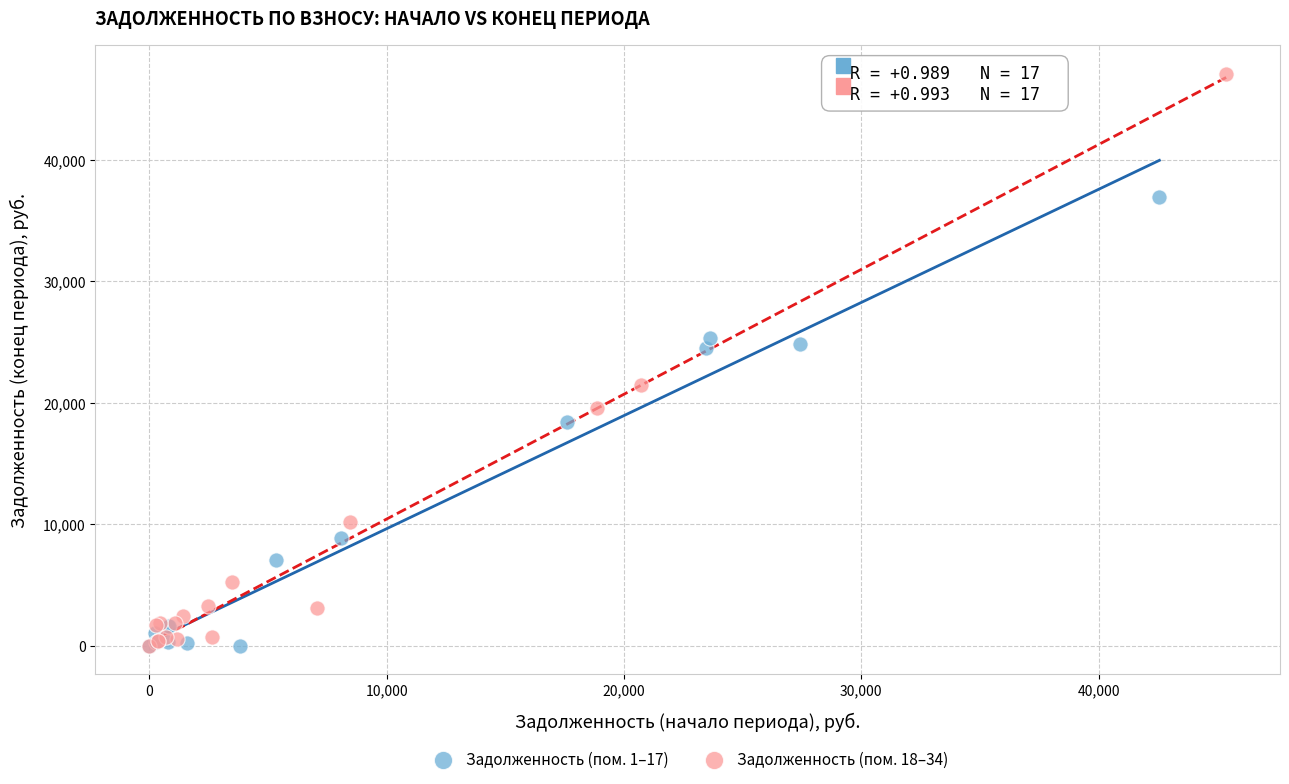

Which series reaches the maximum Y coordinate?

Задолженность (пом. 18–34)